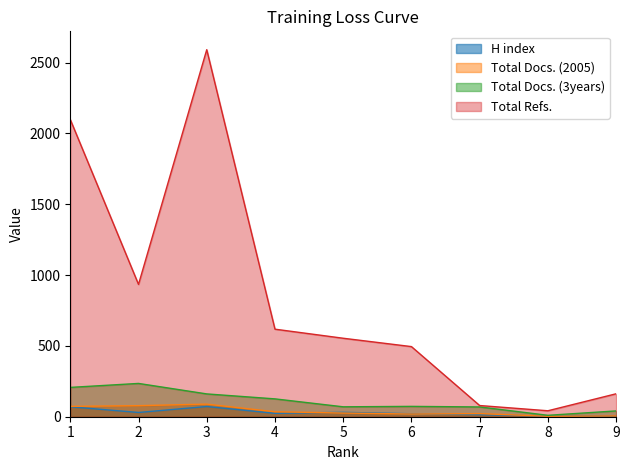

Which series has the largest total across all categories?

Total Refs.